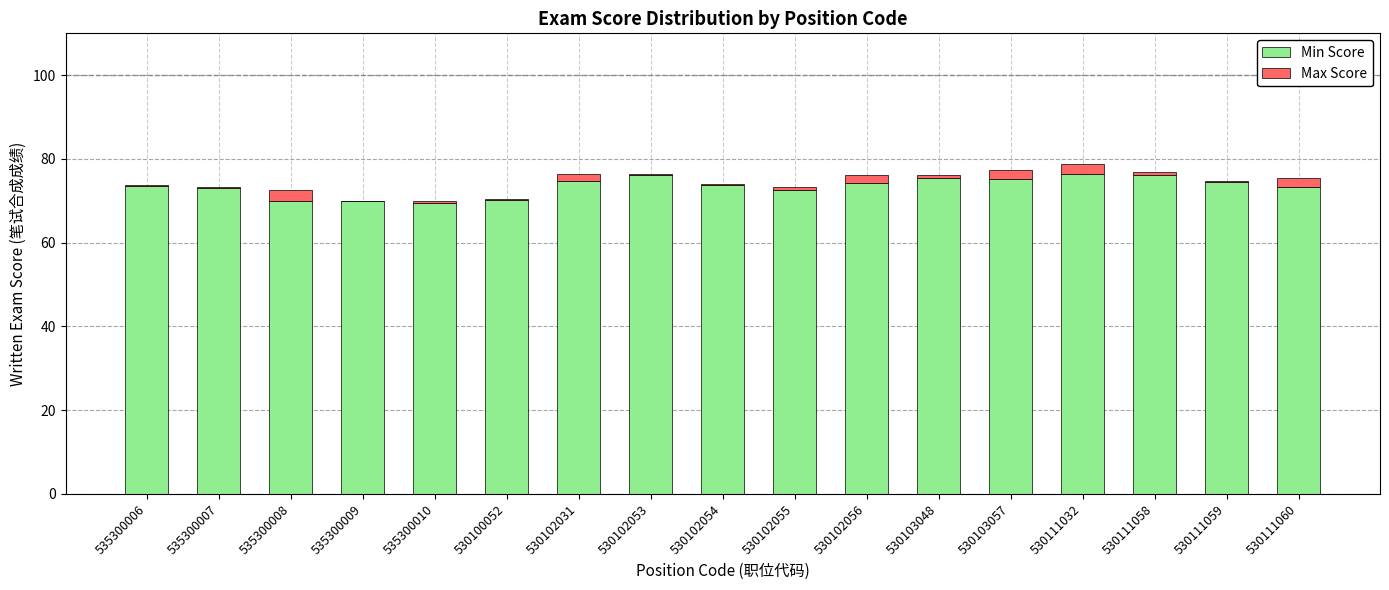

What is the approximate value of Min Score at 535300006?

73.5